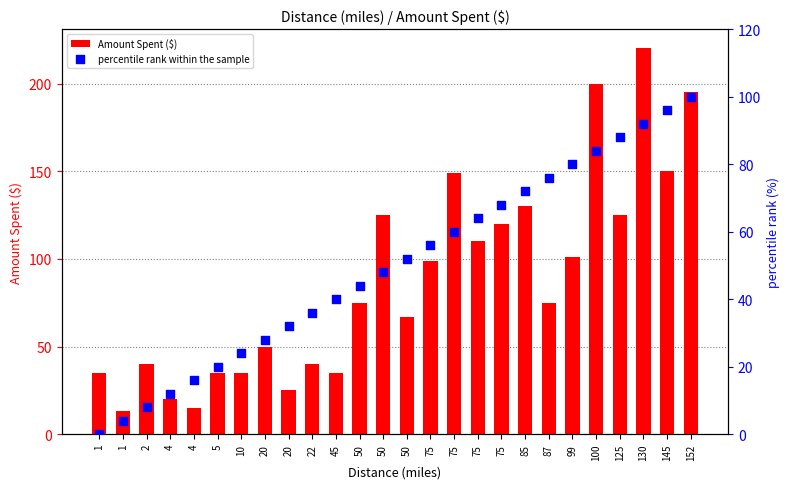

Is the value of percentile rank within the sample at 20 greater than the value of Amount Spent ($) at 10?

No